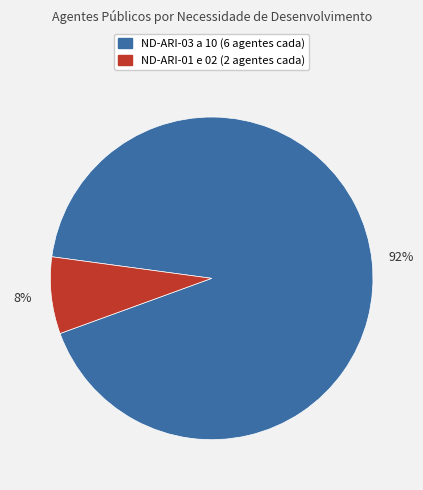

Is there any slice that represents more than half of the pie?

Yes